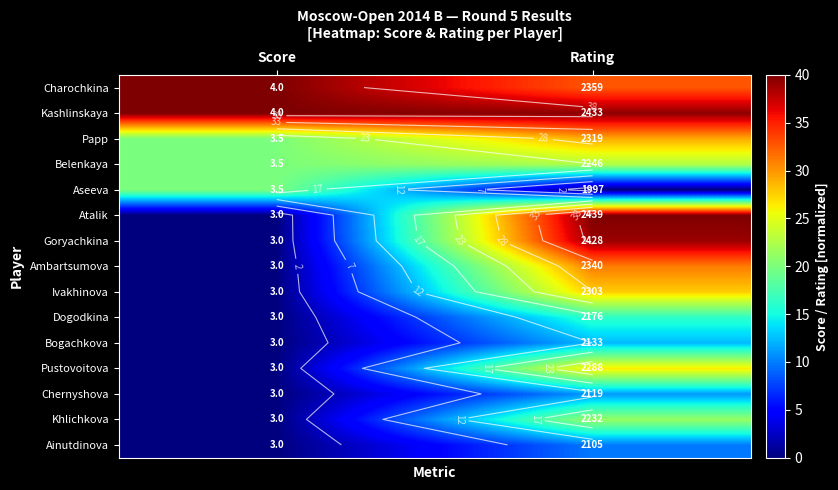

What is the spread (max minus min) of values at Score?

40.0